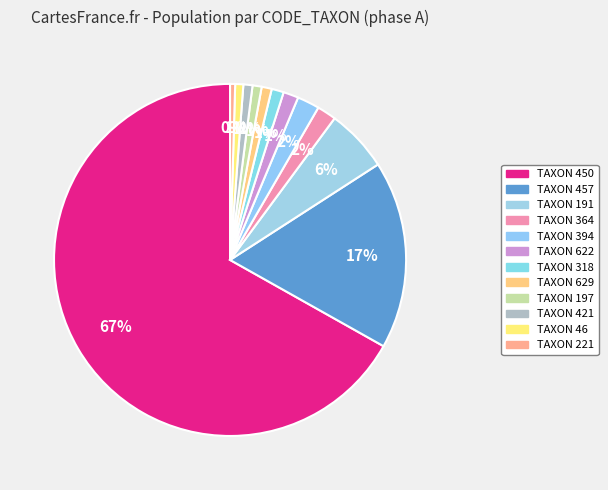

Rank the categories by value from lowest to highest.

221, 46, 197, 421, 629, 318, 622, 364, 394, 191, 457, 450